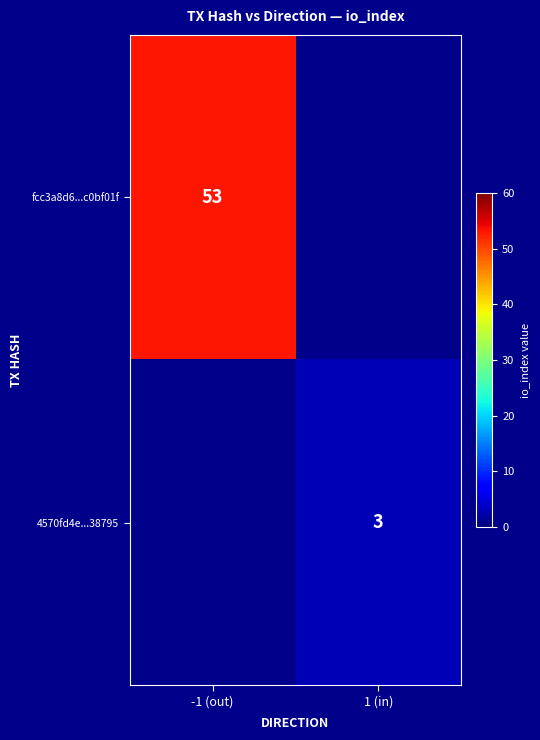

The value of 4570fd4e...38795 at 1 (in) is 3. True or false?

True